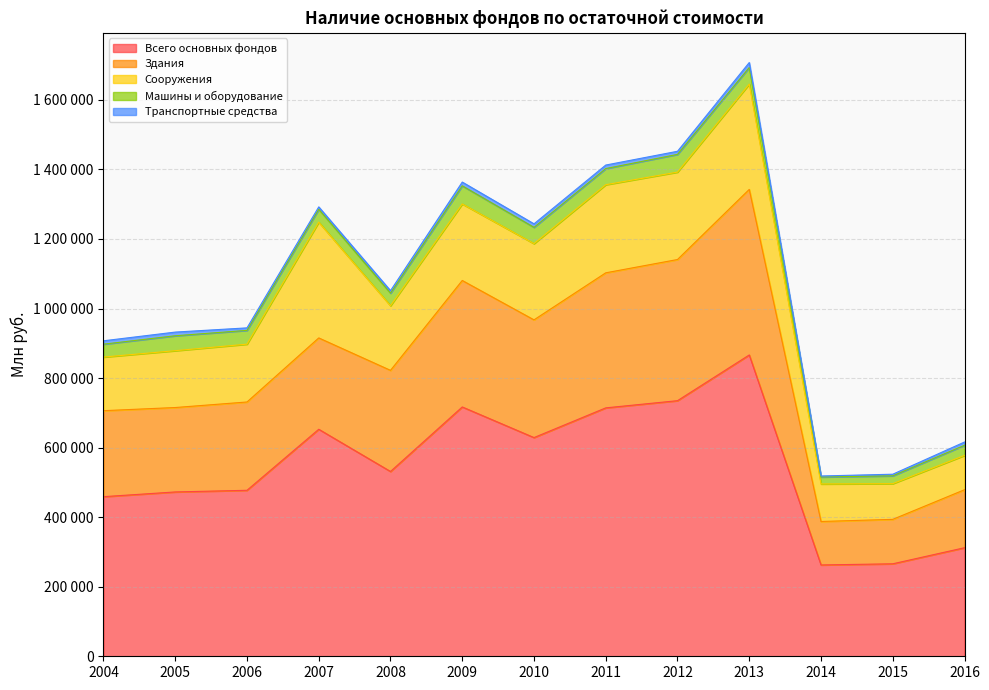

Which category has the highest value across all series?

2013